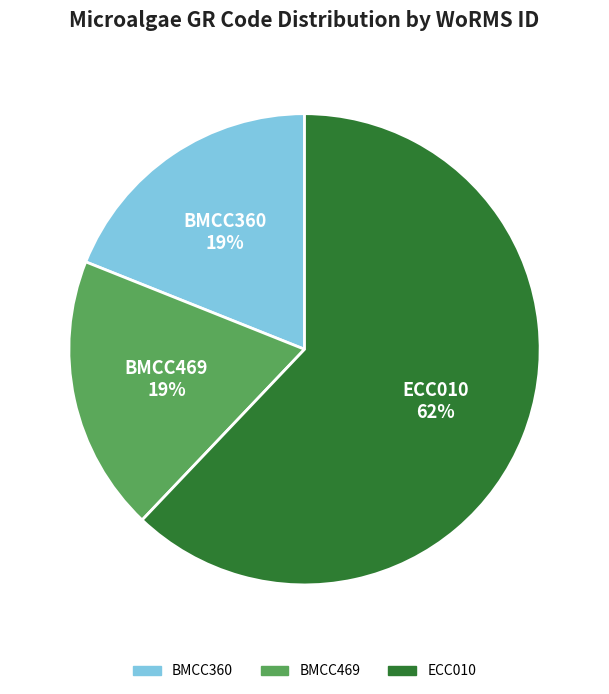

To the nearest percent, what is the difference between the largest and smallest slice percentages?

43%